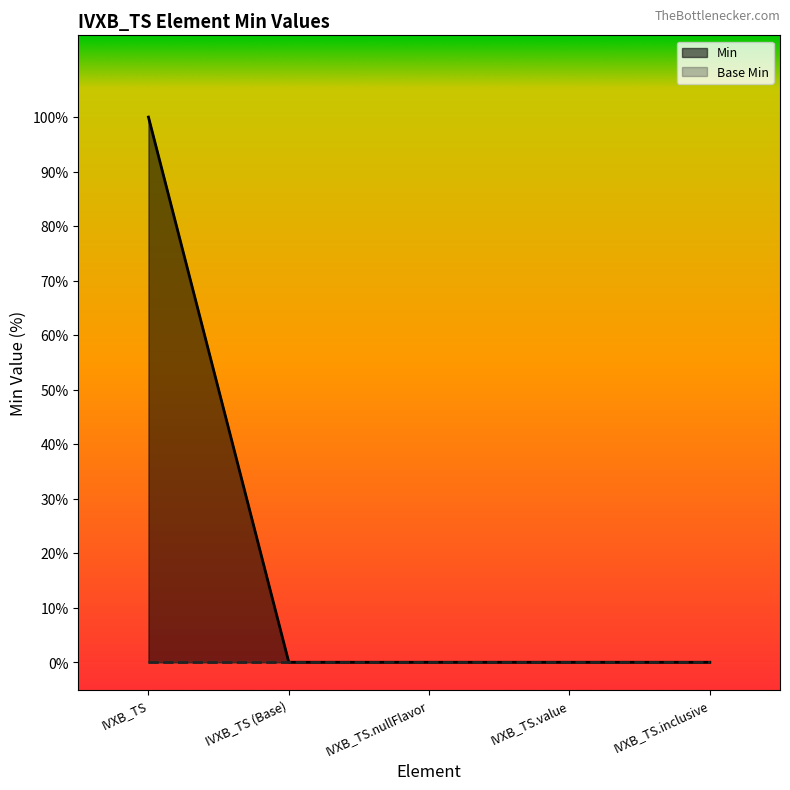

Rank the categories by value from lowest to highest.

IVXB_TS (Base), IVXB_TS.nullFlavor, IVXB_TS.value, IVXB_TS.inclusive, IVXB_TS